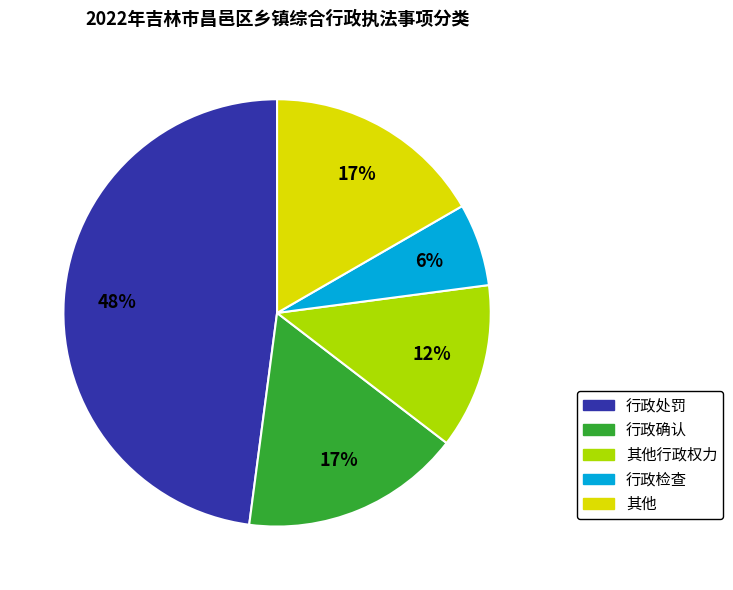

Is there a majority slice in this chart?

No